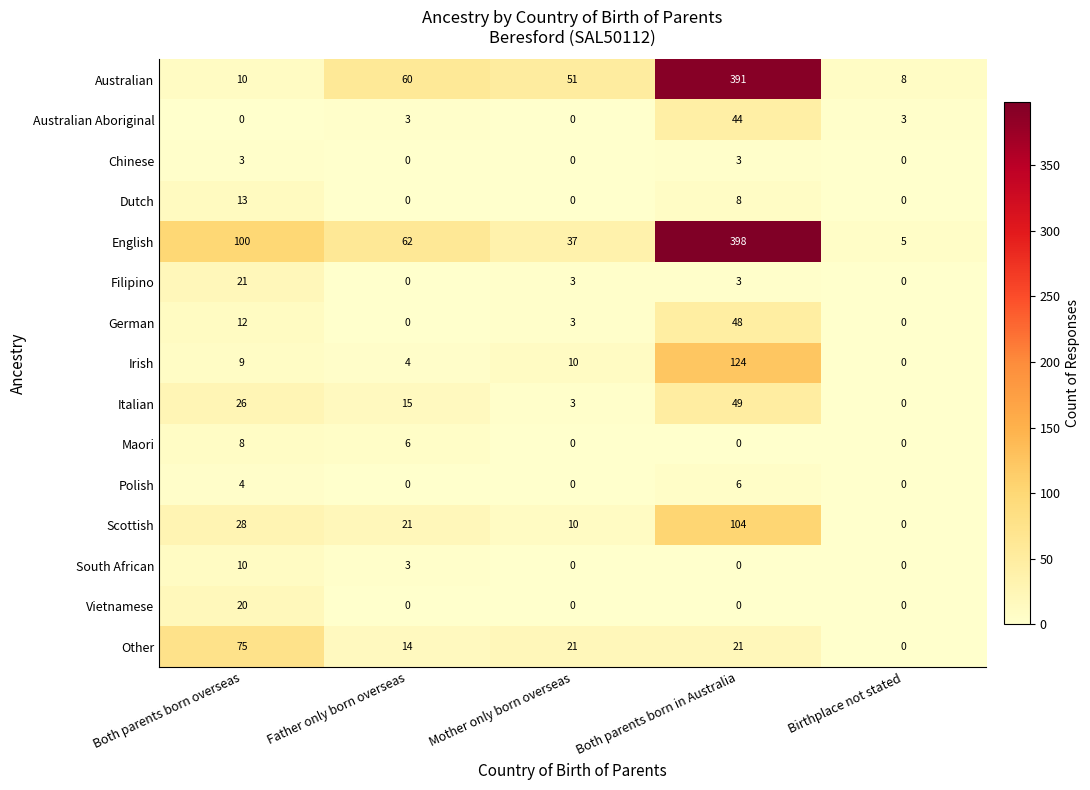

At which category is the sum across all series the highest?

Both parents born in Australia